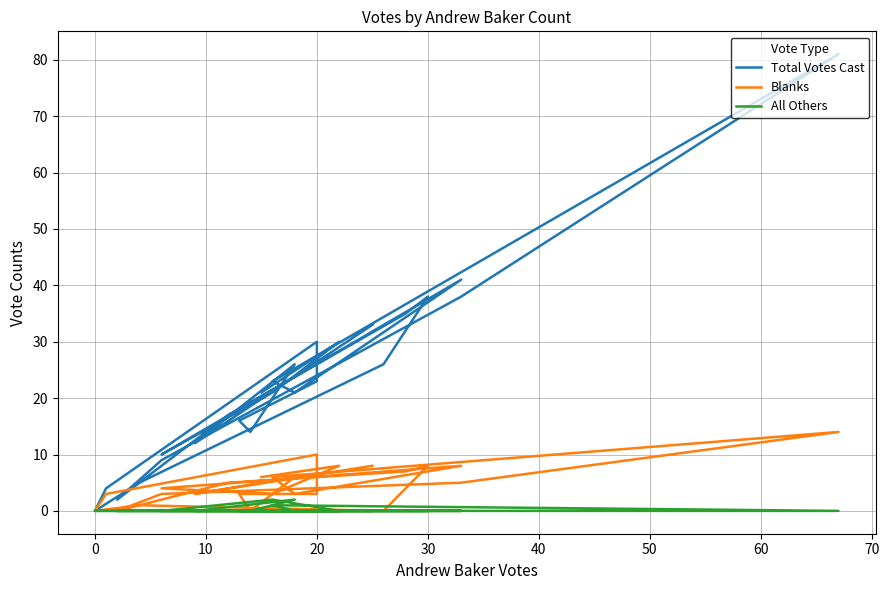

What are all the series names shown in the legend?

Total Votes Cast, Blanks, All Others